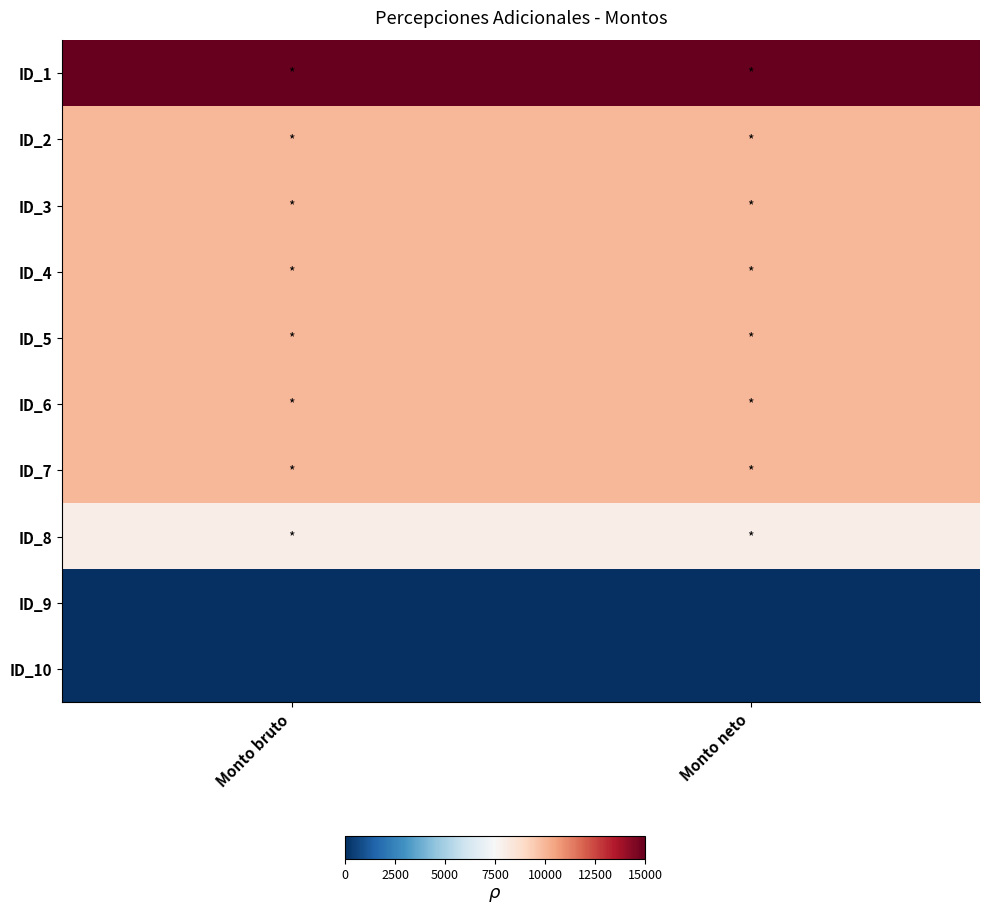

Reading right to left, transcribe all the data shown in this chart.

ID_1: Monto neto=15000	Monto bruto=15000
ID_2: Monto neto=10000	Monto bruto=10000
ID_3: Monto neto=10000	Monto bruto=10000
ID_4: Monto neto=10000	Monto bruto=10000
ID_5: Monto neto=10000	Monto bruto=10000
ID_6: Monto neto=10000	Monto bruto=10000
ID_7: Monto neto=10000	Monto bruto=10000
ID_8: Monto neto=8000	Monto bruto=8000
ID_9: Monto neto=0	Monto bruto=0
ID_10: Monto neto=0	Monto bruto=0